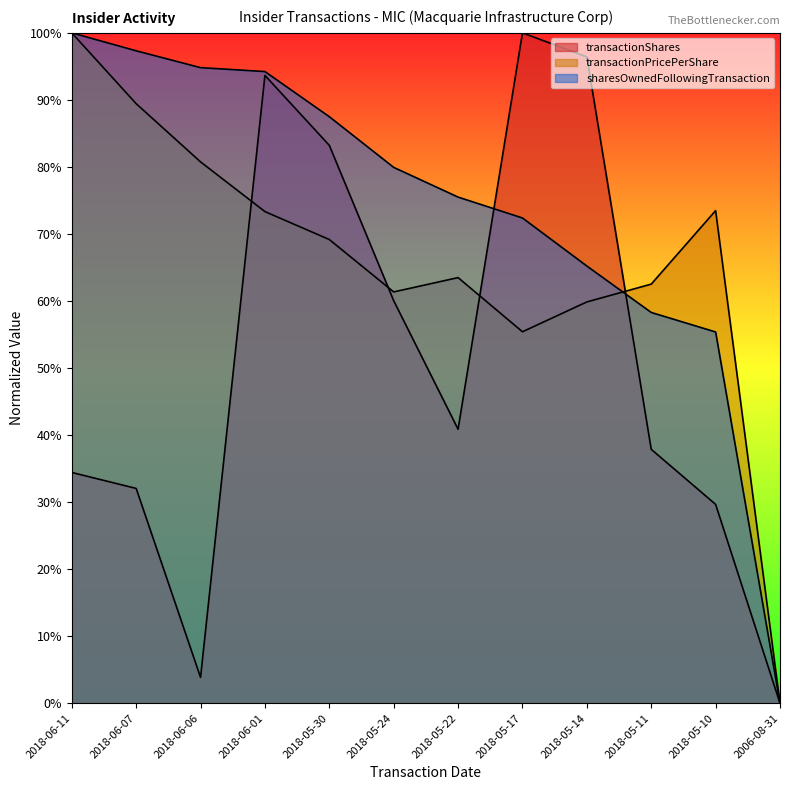

Is the value of transactionPricePerShare at 2018-06-11 greater than the value of transactionShares at 2018-06-11?

Yes